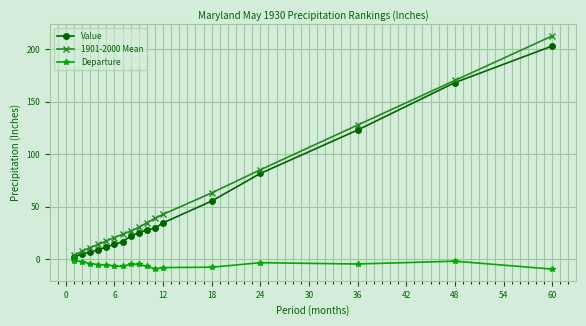

True or false: 1901-2000 Mean and Departure cross at least once.

False